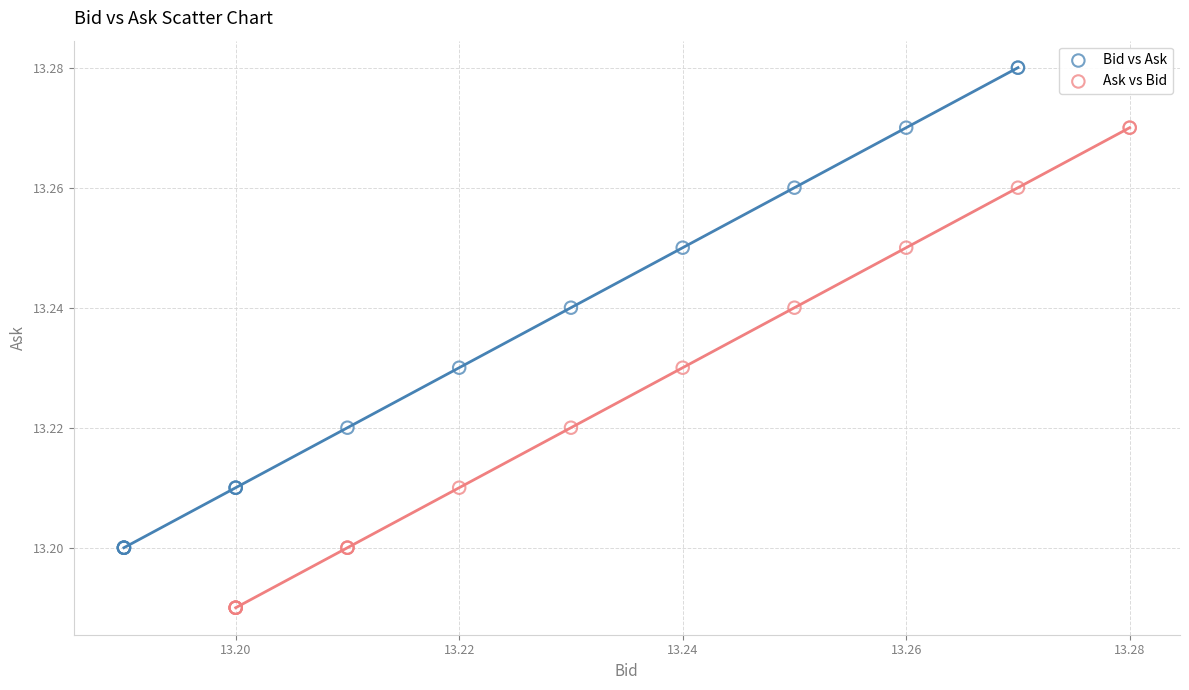

Which series contains the highest Y value?

Bid vs Ask